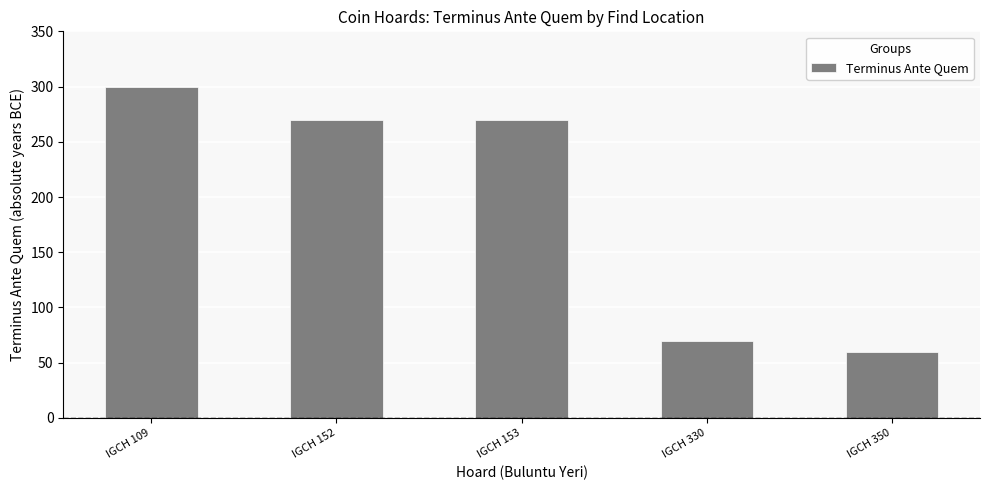

What is the approximate value at IGCH 330?

70